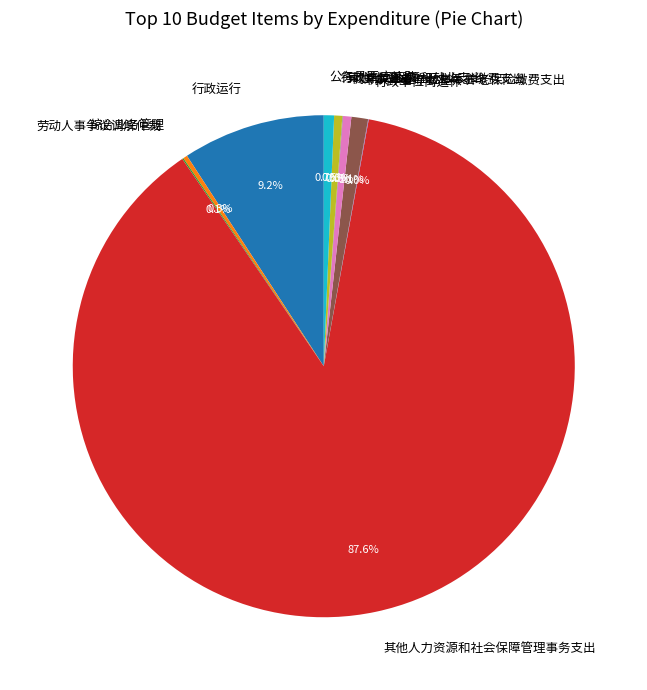

Which category accounts for the majority?

其他人力资源和社会保障管理事务支出